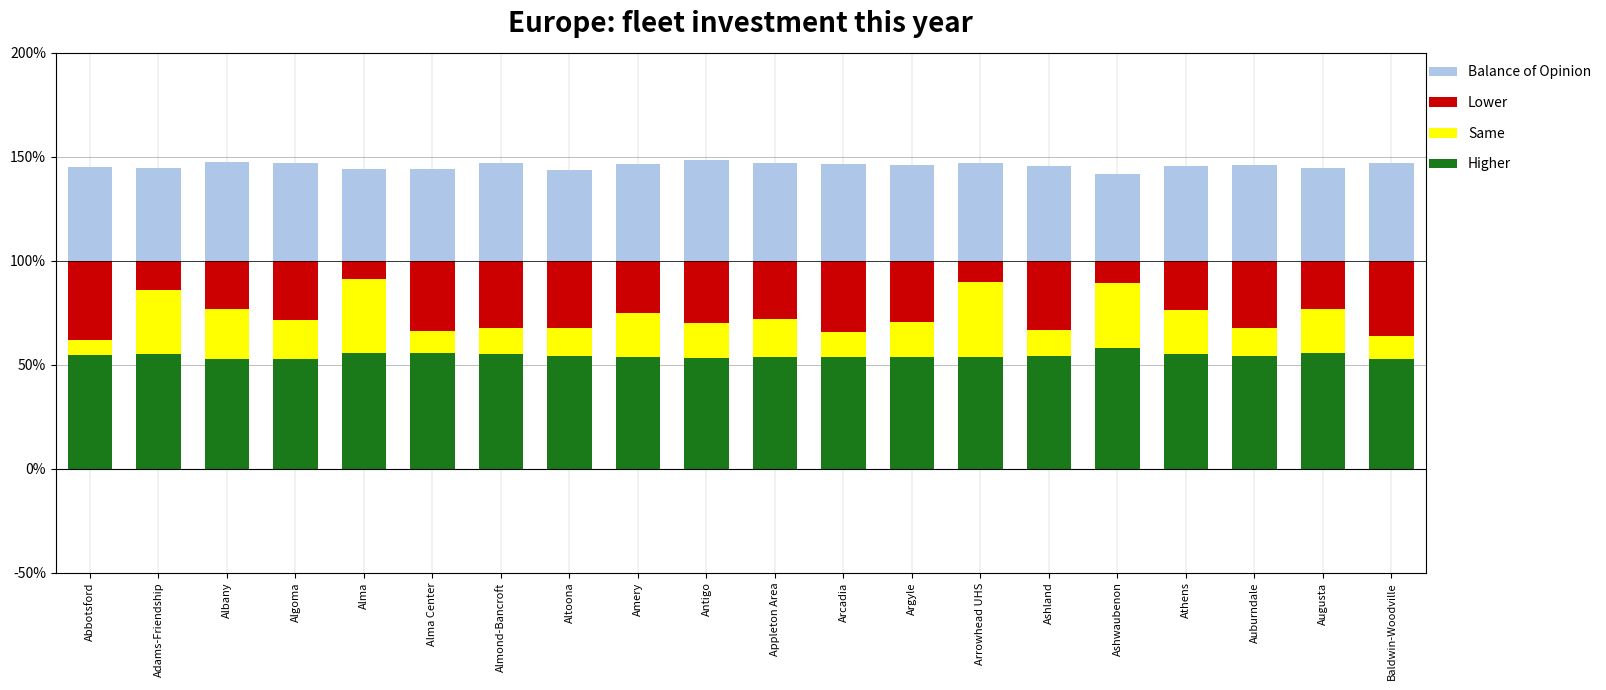

What is the highest value of the Higher series?

58.2